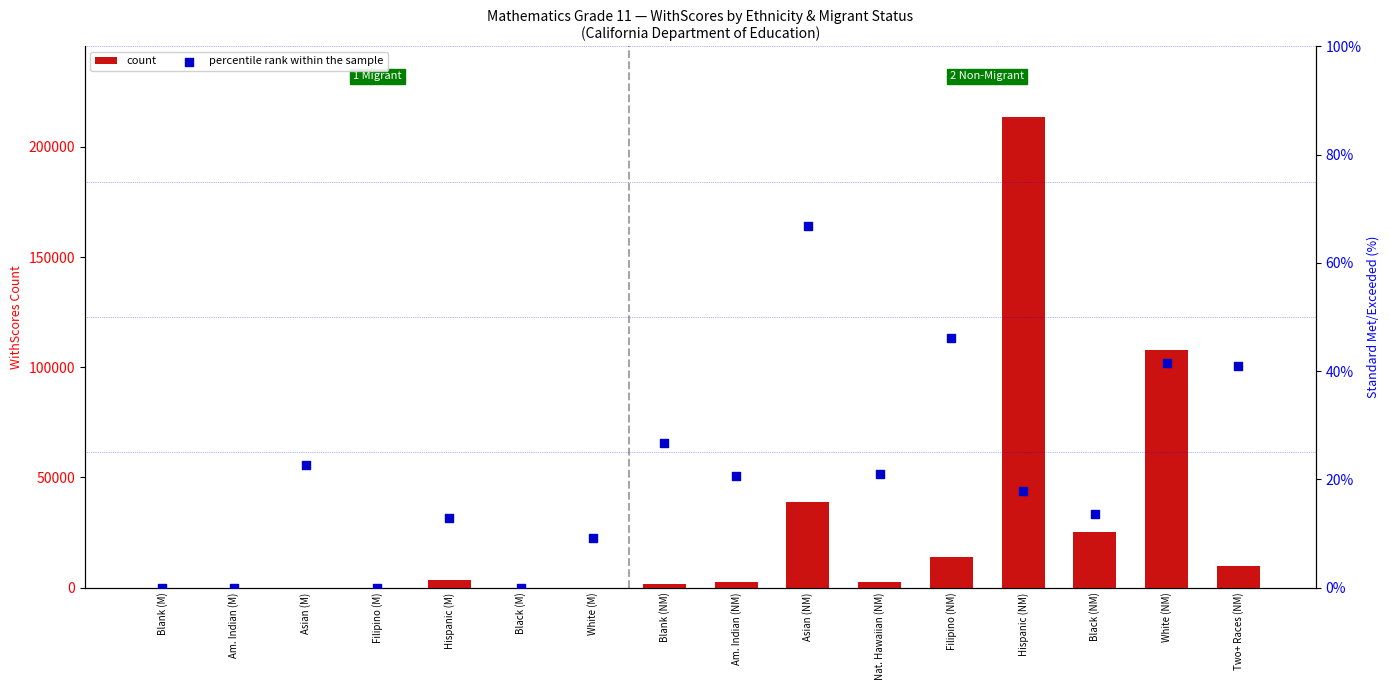

At how many categories does at least one series exceed 143761?

1